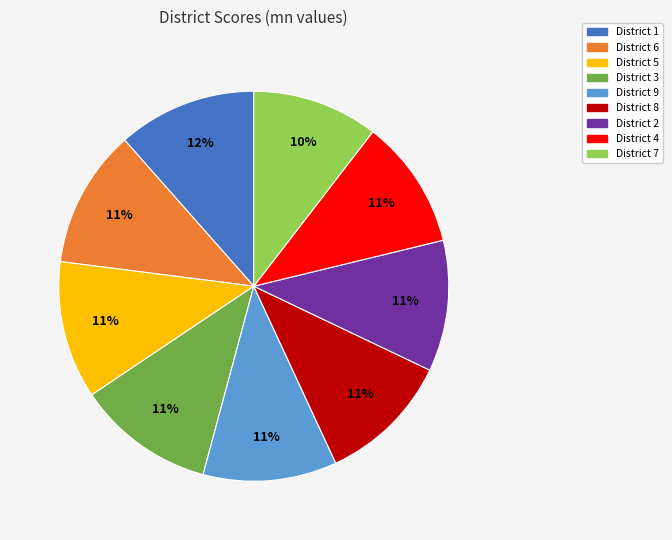

To the nearest percent, what is the combined percentage of District 1 and District 5?

23%